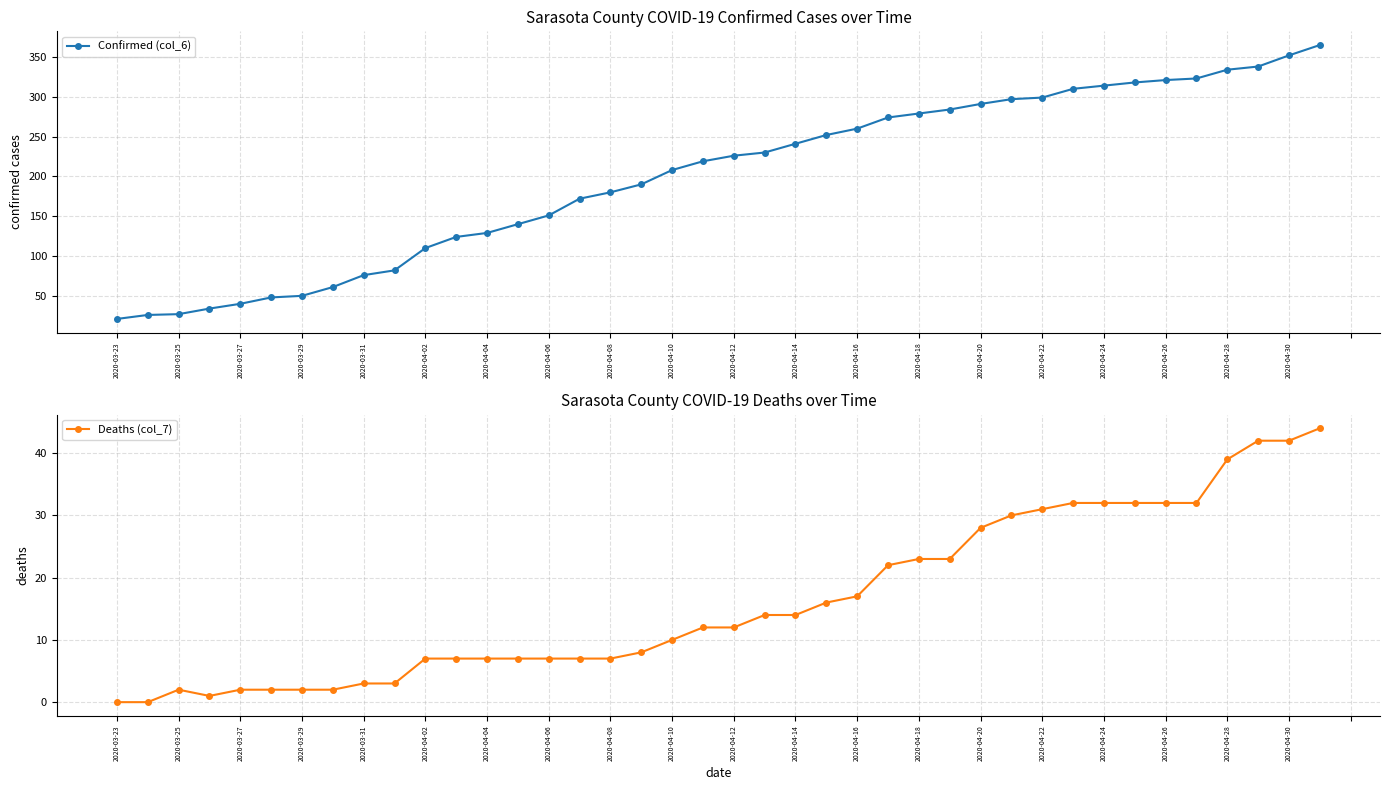

True or false: Confirmed (col_6) has a value of 80 at 2020-04-26.

False